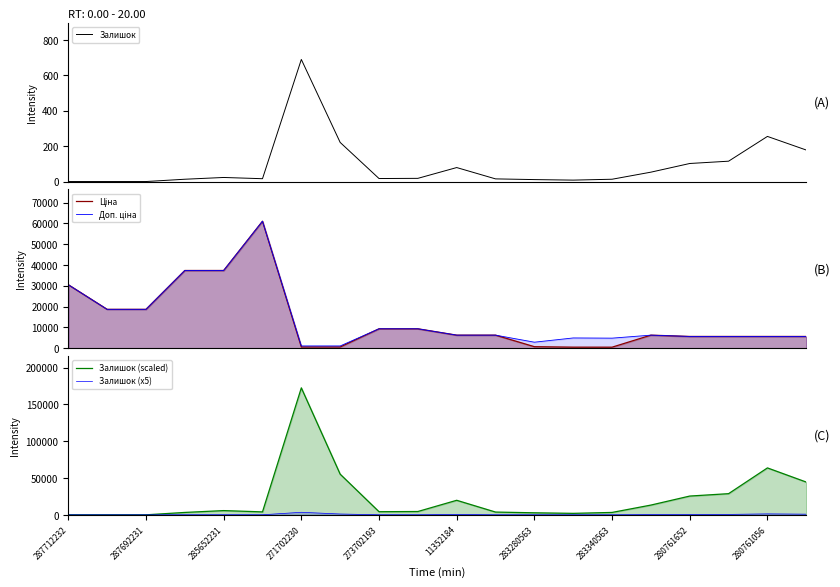

What is the maximum value for Залишок?

690